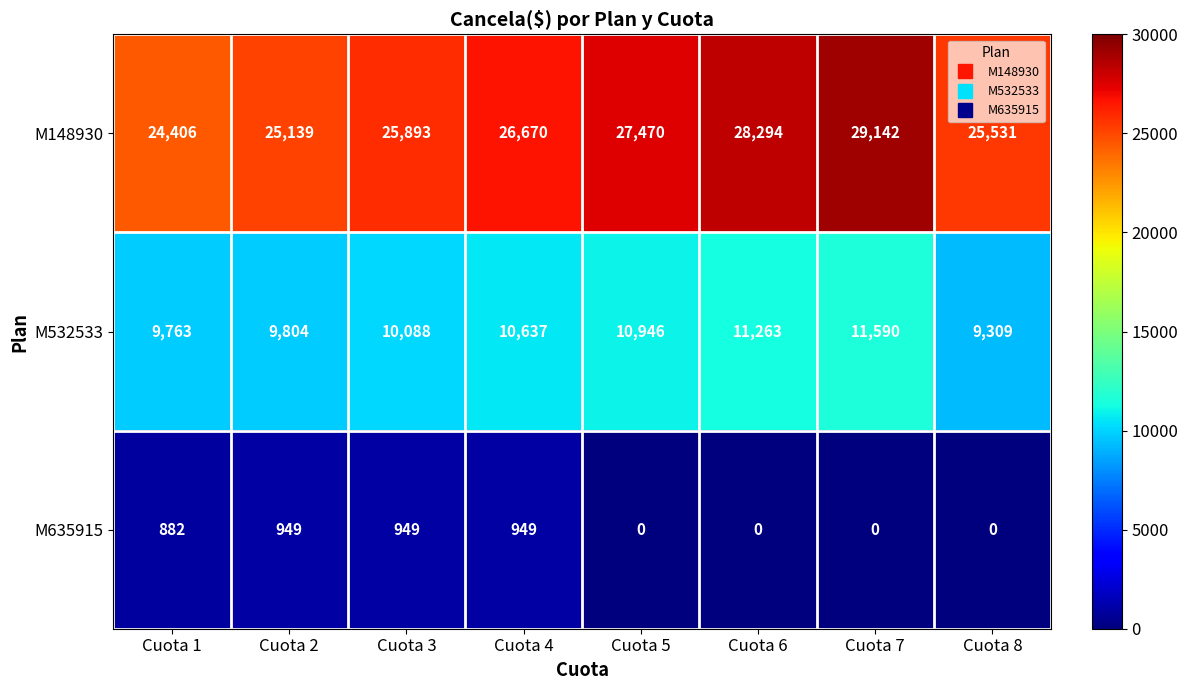

Rank the series by their maximum value, from lowest to highest.

M635915, M532533, M148930